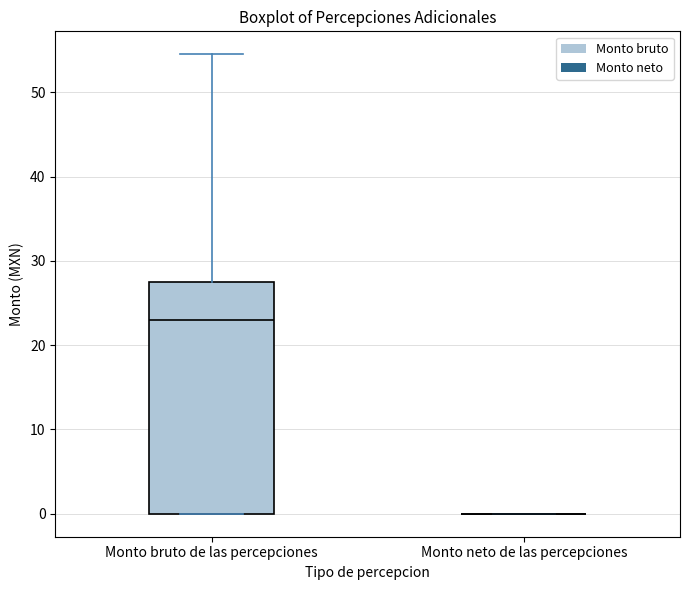

Reading left to right, read every box against the y-axis: the position of its median line, the range the box covers, and the ends of its whiskers. The values are not printed on the chart, so give them approximately, as read against the axis.

Monto bruto de las percepciones: median 23, box 0 to 28, whiskers 0 to 55
Monto neto de las percepciones: box collapsed to a line at 0, whiskers 0 to 0